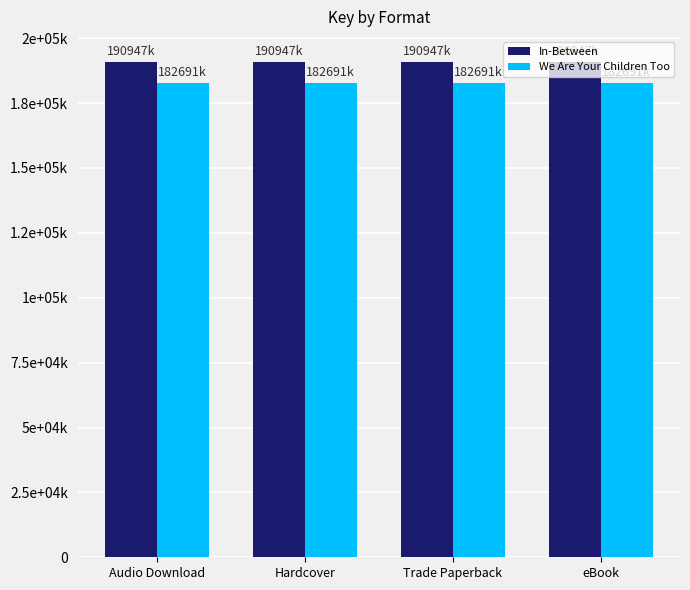

Rank the series by their average value, from highest to lowest.

In-Between, We Are Your Children Too